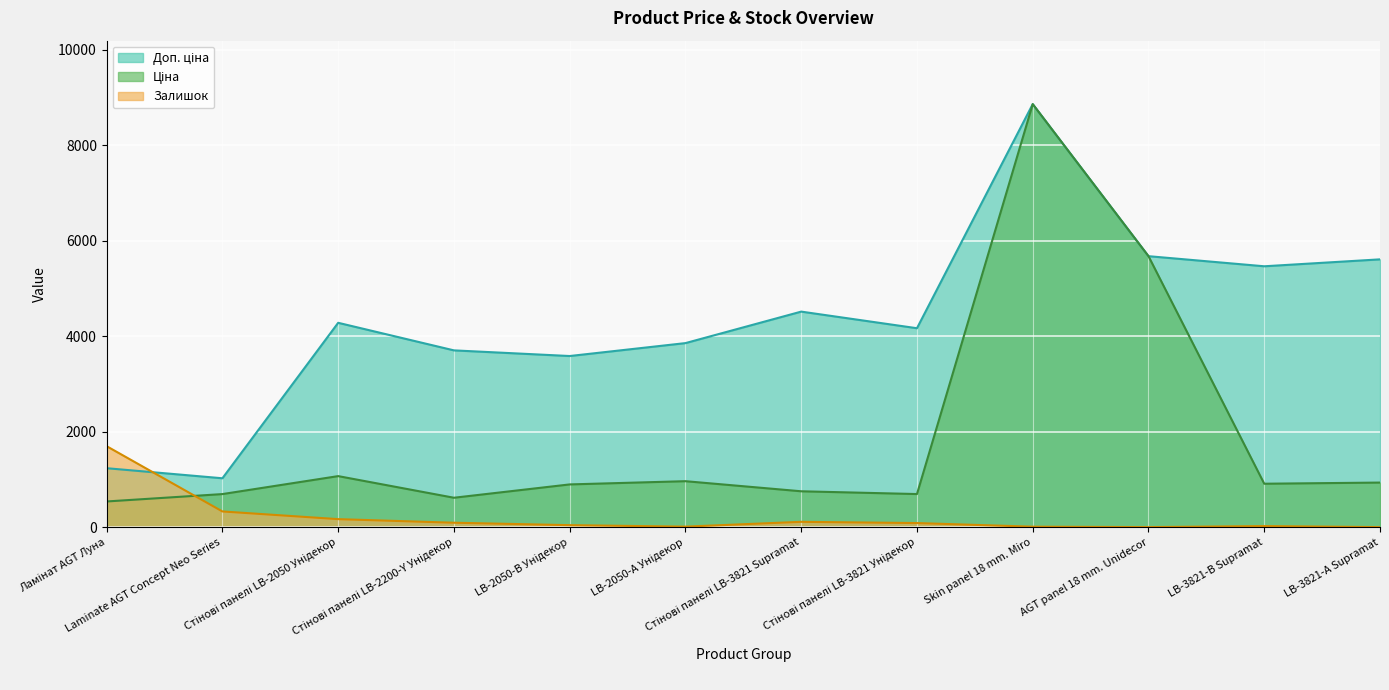

The Залишок series shows 87.0 at Стінові панелі LB-3821 Унідекор. True or false?

True